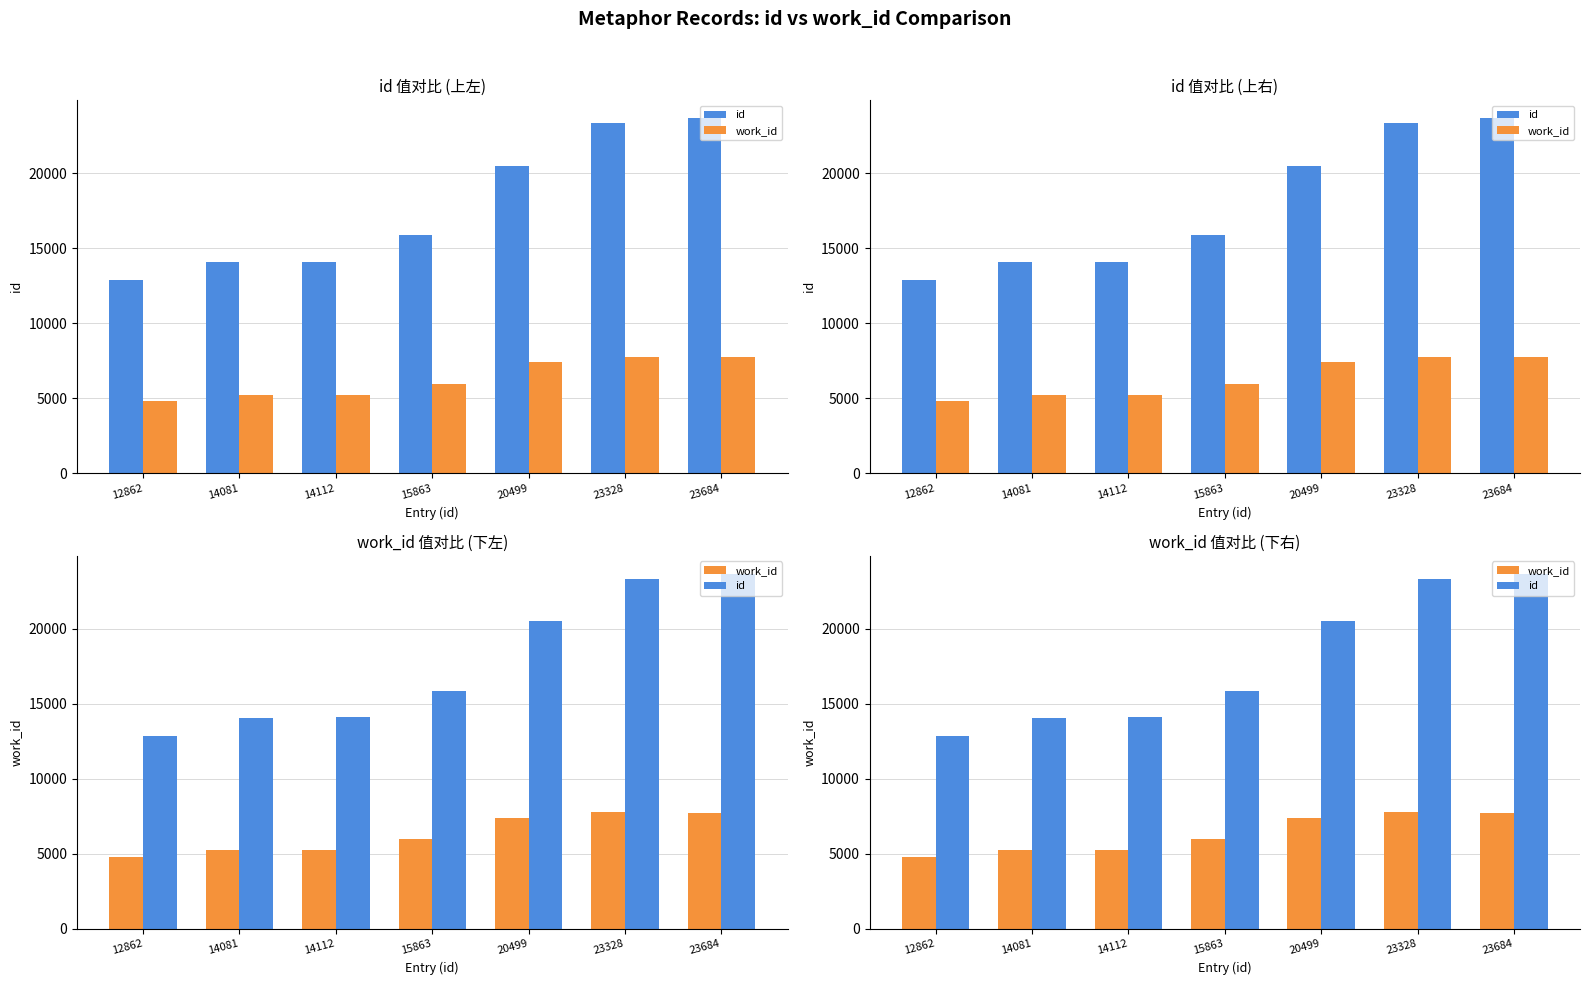

The id series shows 14112 at 14112. True or false?

True